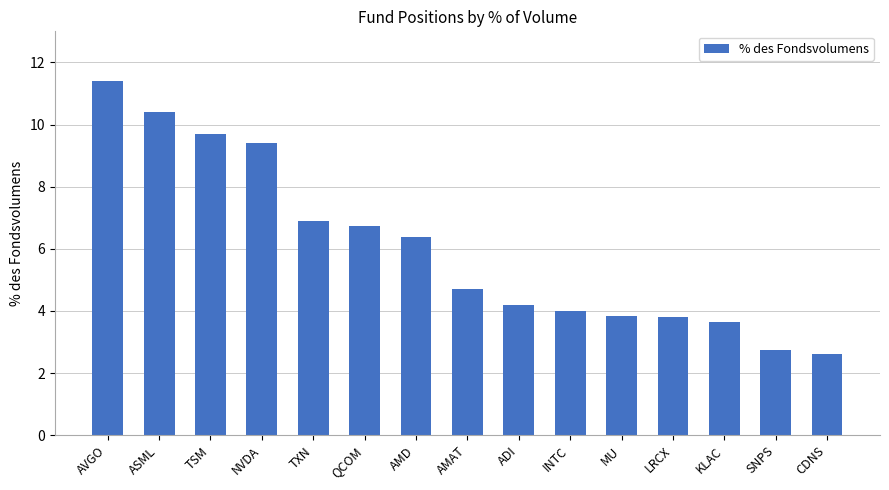

Is it true that the value at ADI is 7.4?

False